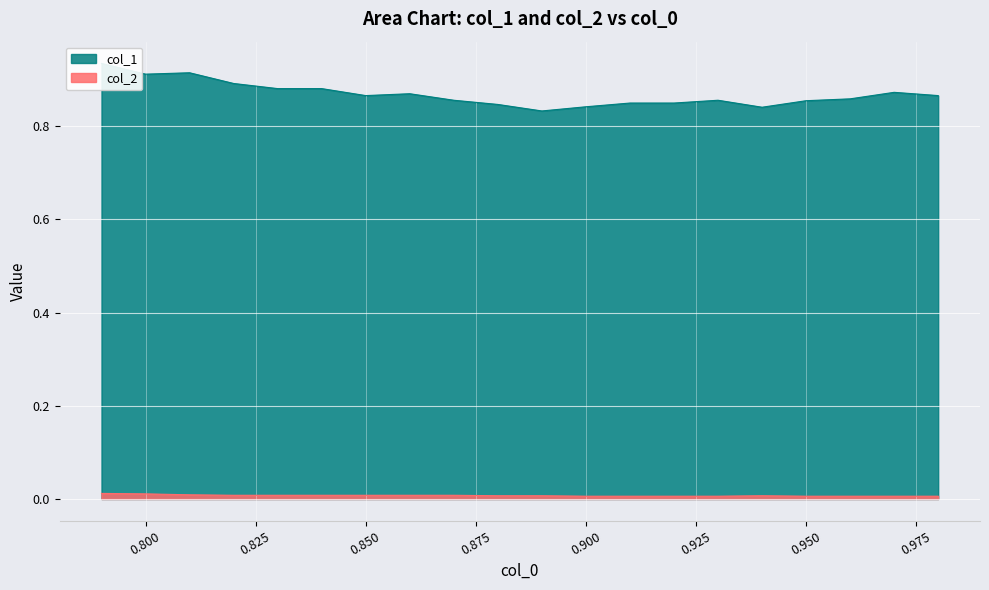

At which label does col_1 reach its minimum?

0.89